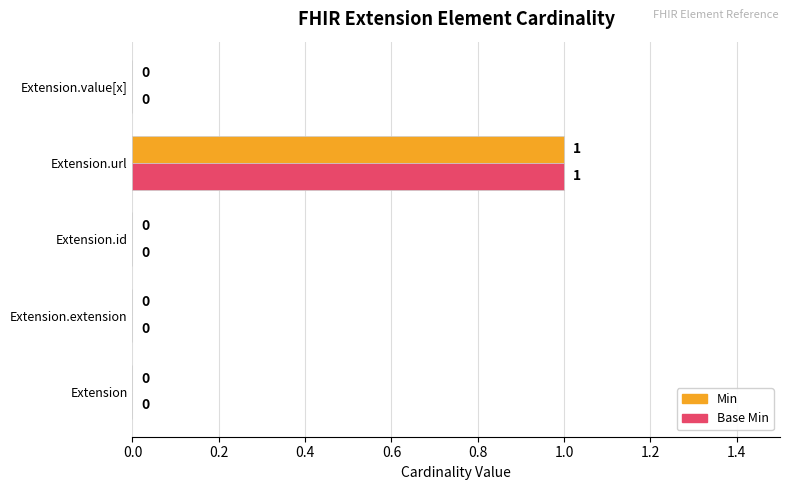

How many Base Min values are between 0 and 1?

5